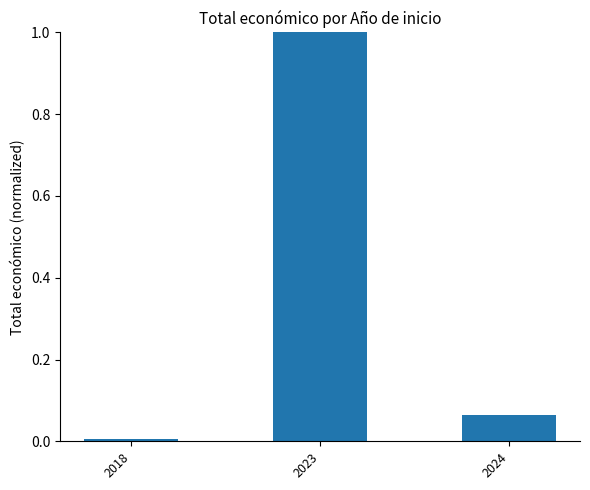

Is it true that the value at 2023 is 1.0?

True